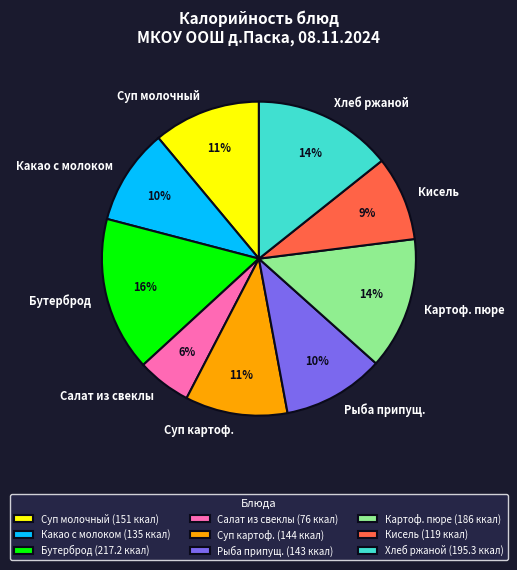

How many segments does this pie chart have?

9